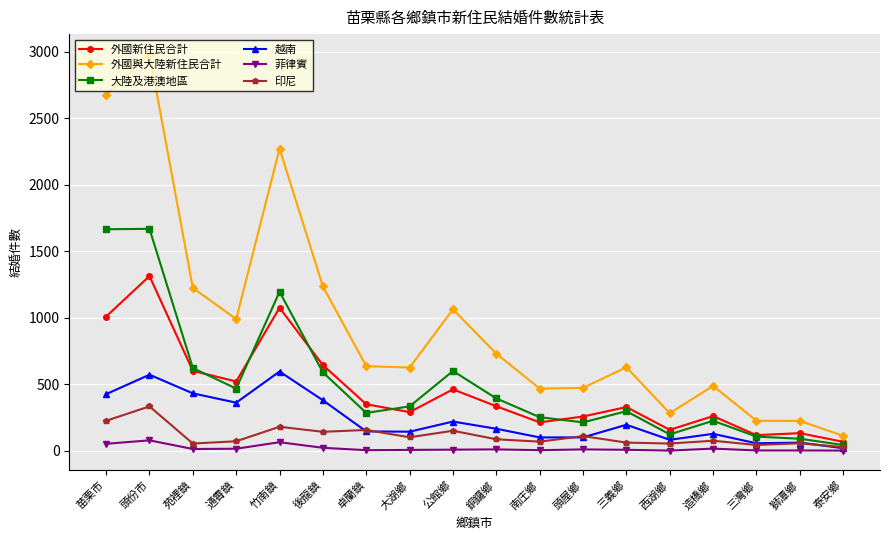

What is the label of the 2nd point from the right?

獅潭鄉